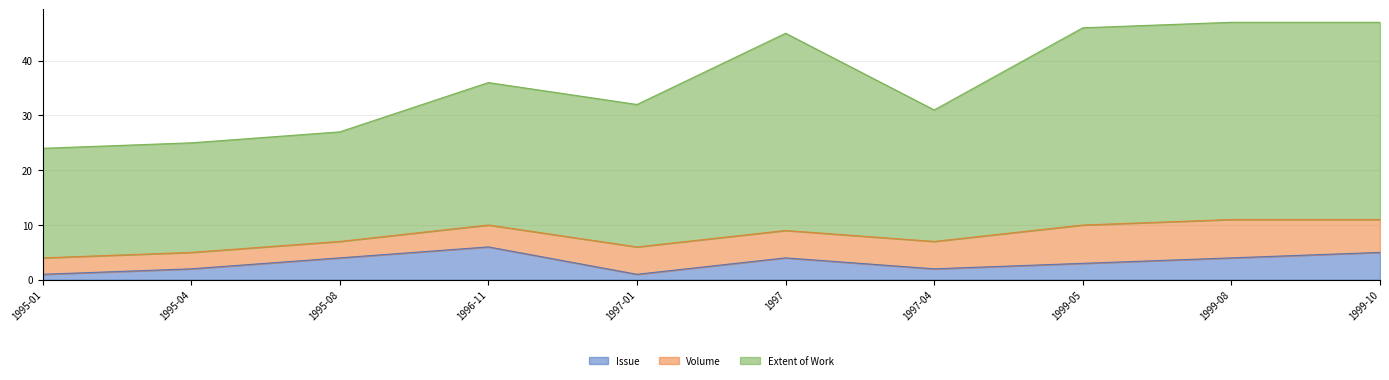

Is it true that Extent of Work equals 31 at 1997-04?

True